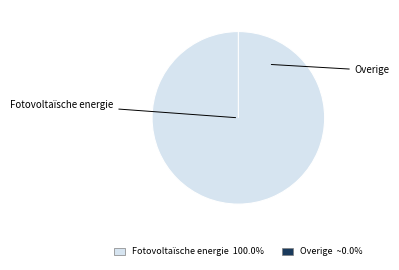

Count the number of slices in the pie.

2